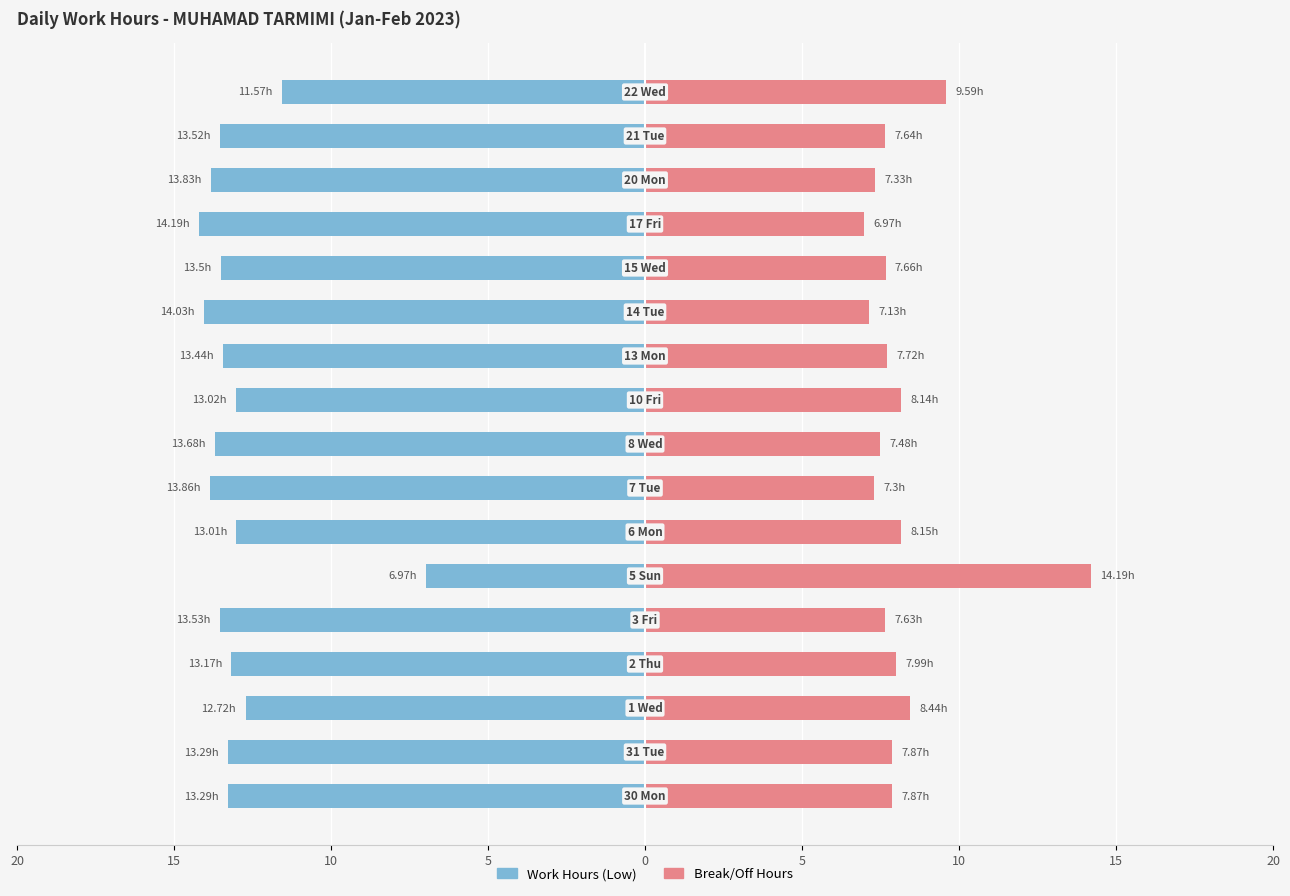

Which series has the widest spread of values?

Work Hours (Low)